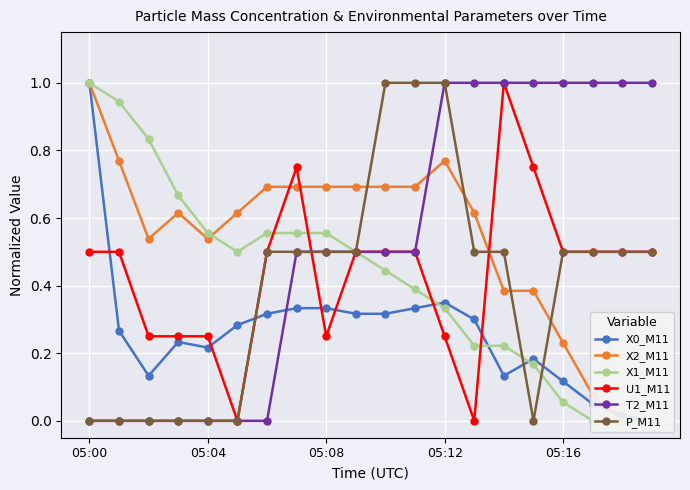

After their last crossing, which series has the higher values: X1_M11 or X0_M11?

X0_M11